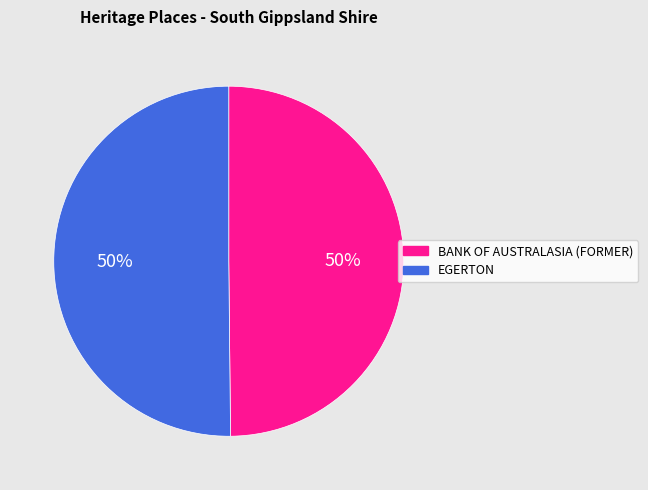

True or false: EGERTON accounts for 50% of the total.

True